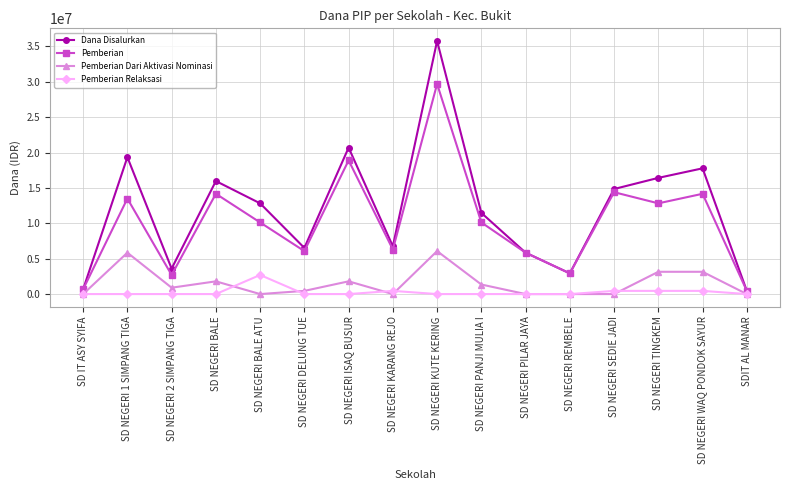

How many lines are shown in the chart?

4